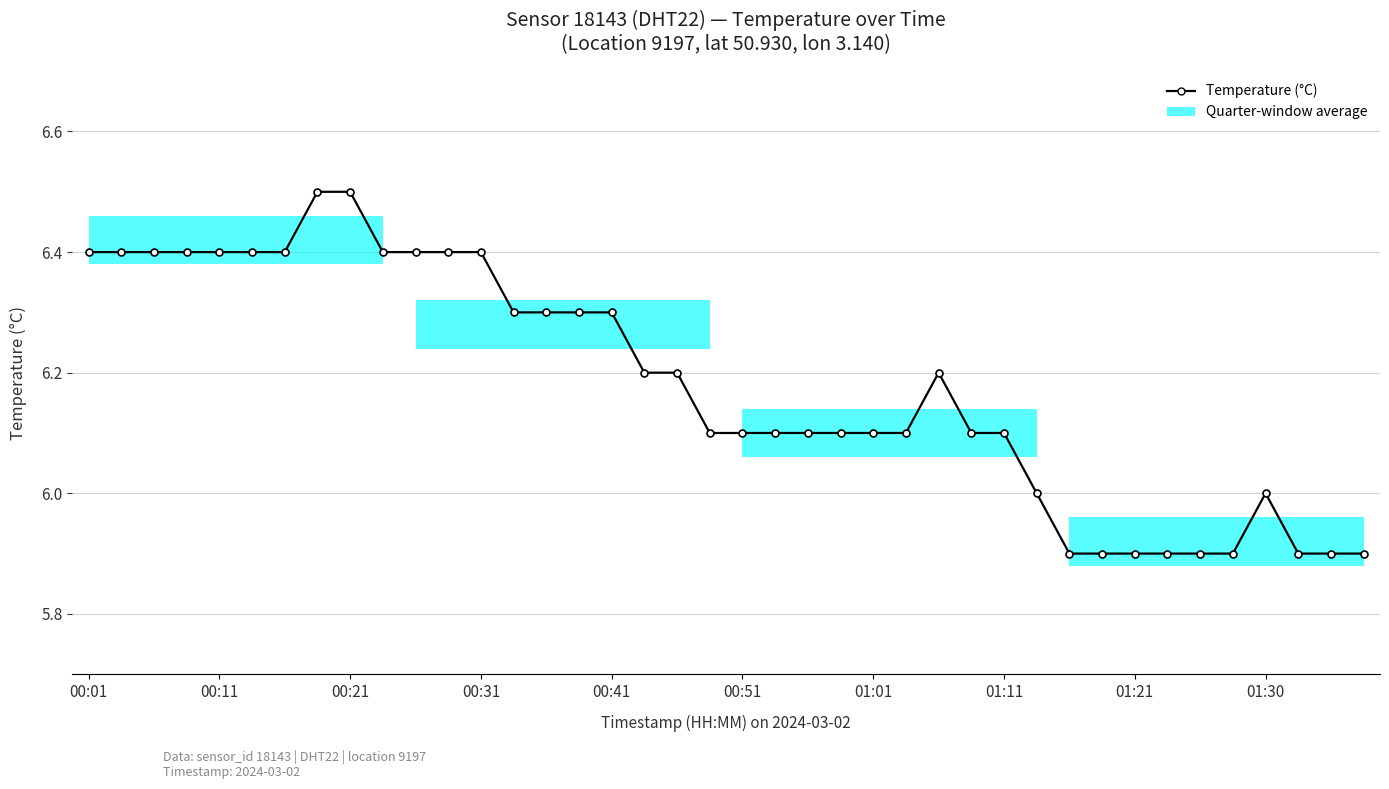

What is the value of the 7th bar from the left?

6.4